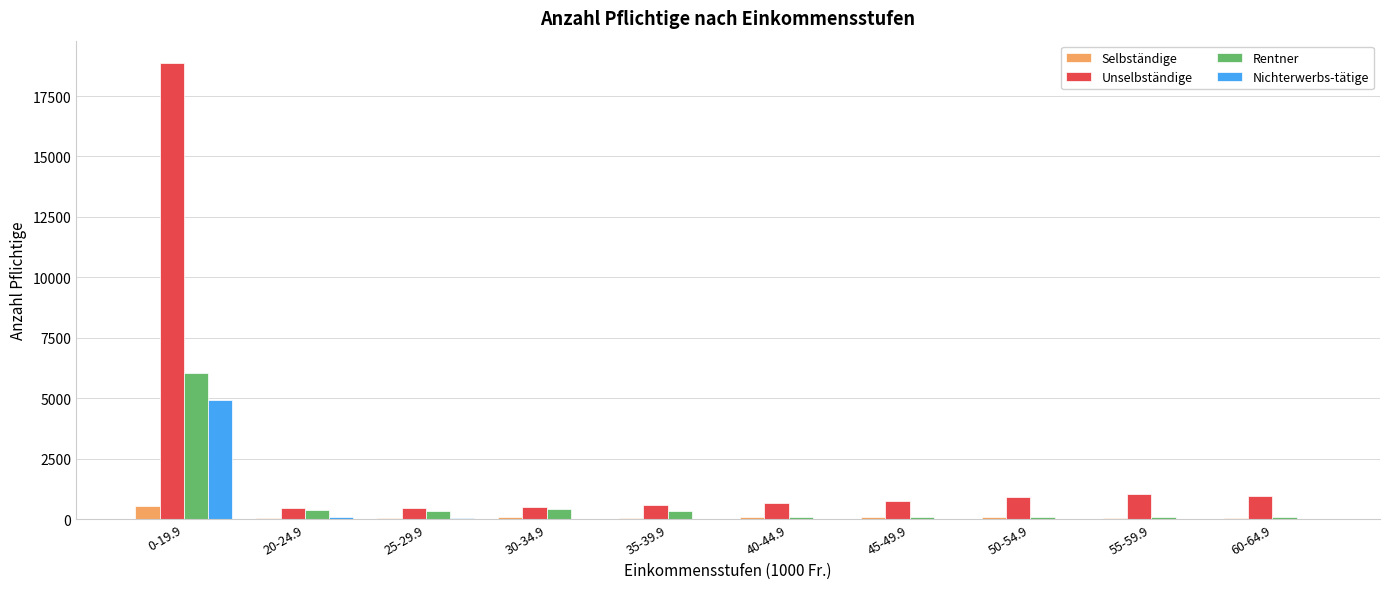

Which series changed the most between 0-19.9 and 40-44.9?

Unselbständige